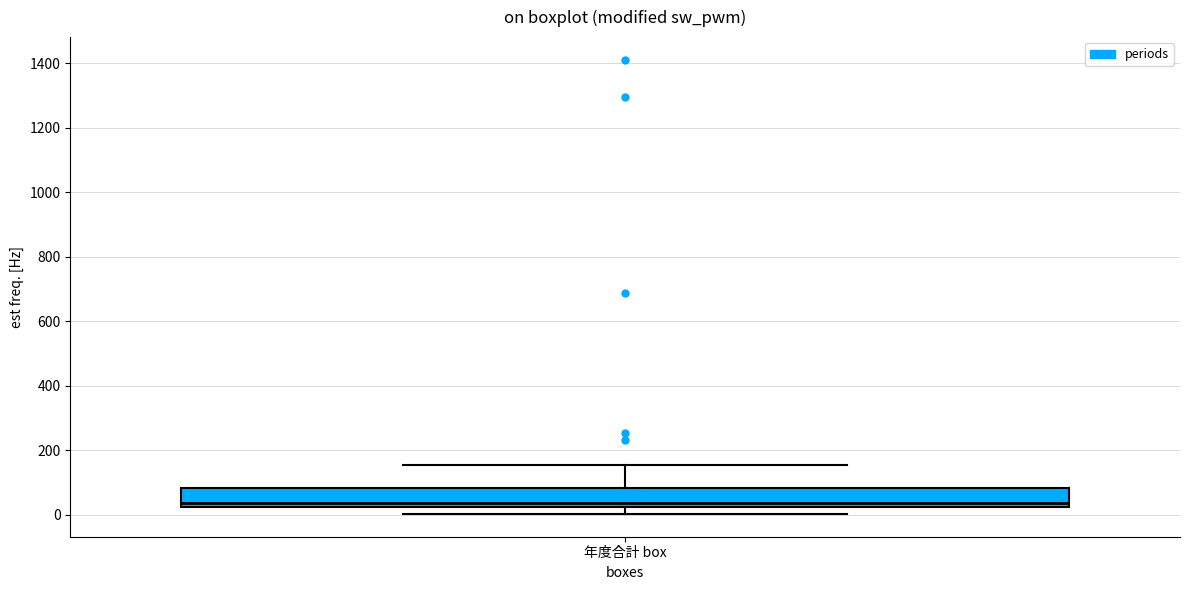

Where does the median line of the box for 年度合計 box sit on the y-axis? The values are not printed on the chart, so give them approximately, as read against the axis.

40